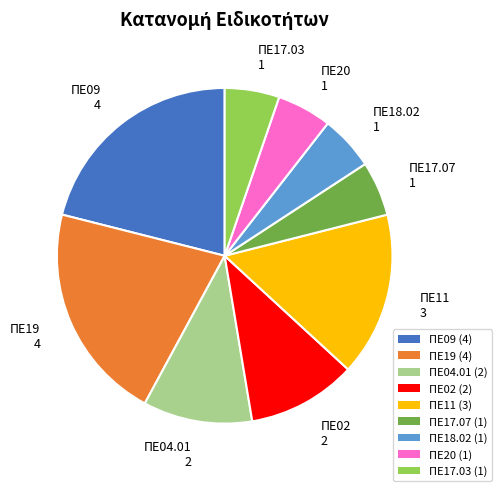

Between ΠΕ20 (1) and ΠΕ04.01 (2), which is larger?

ΠΕ04.01 (2)